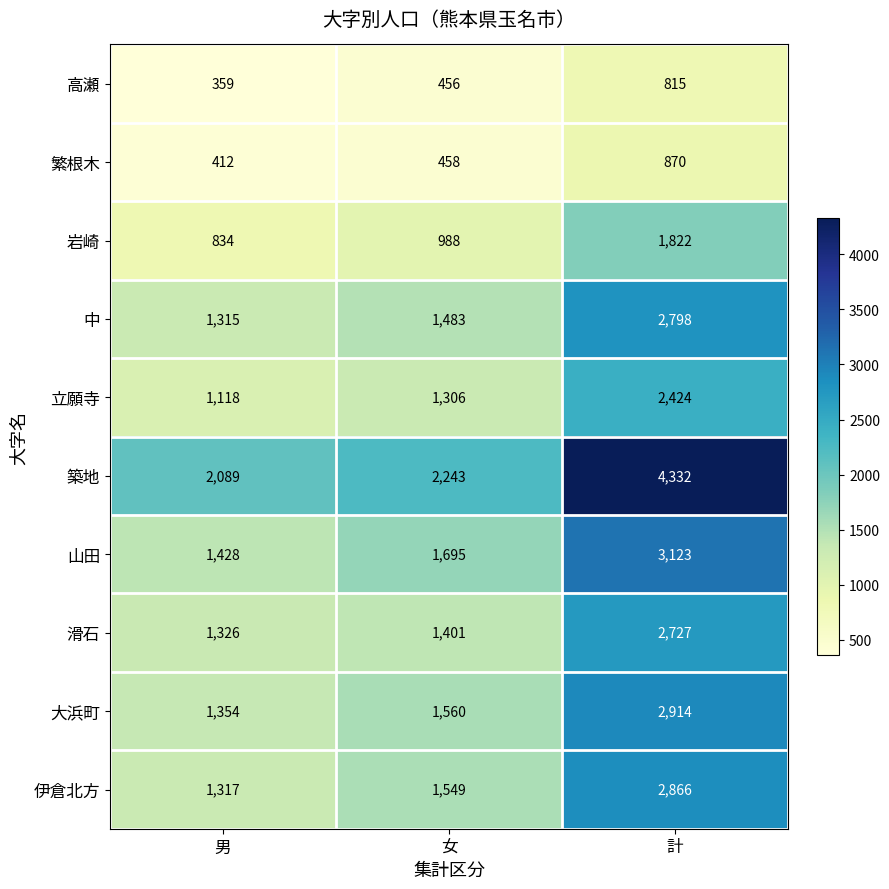

The 高瀬 series shows 815 at 計. True or false?

True